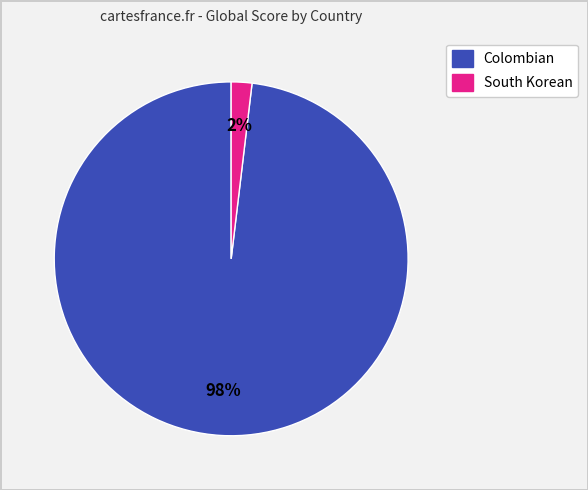

To the nearest percent, what is the average slice percentage?

50%